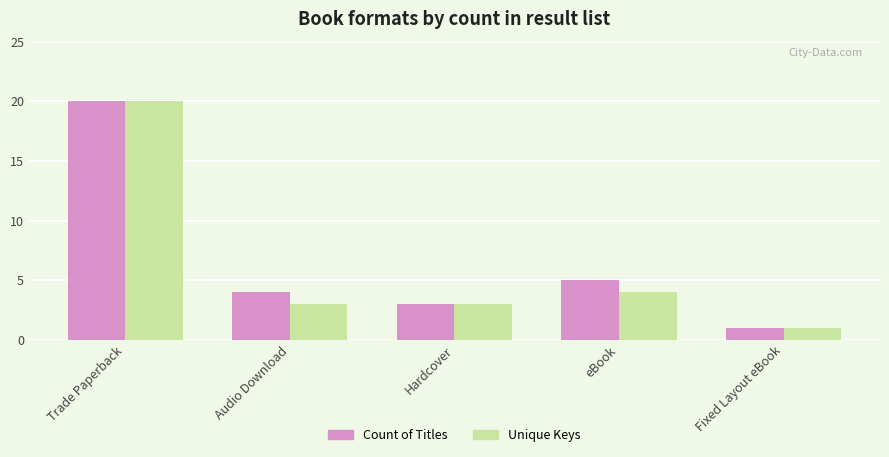

What is the label of the 5th bar from the right?

Trade Paperback